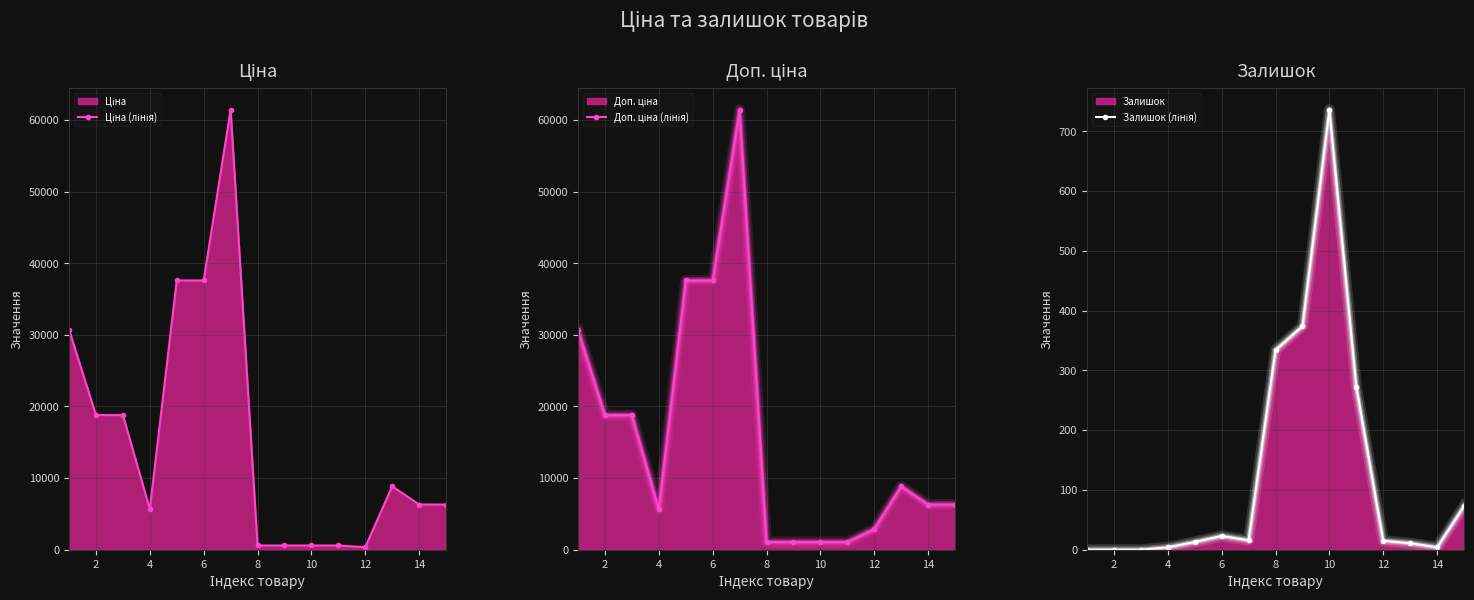

How many distinct data groups are displayed?

3